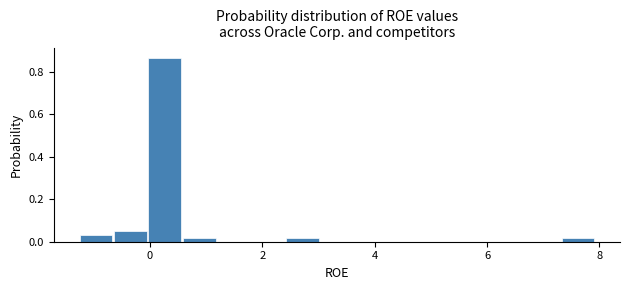

Read against the x-axis, roughly where is the centre of the tallest bar?

0.2